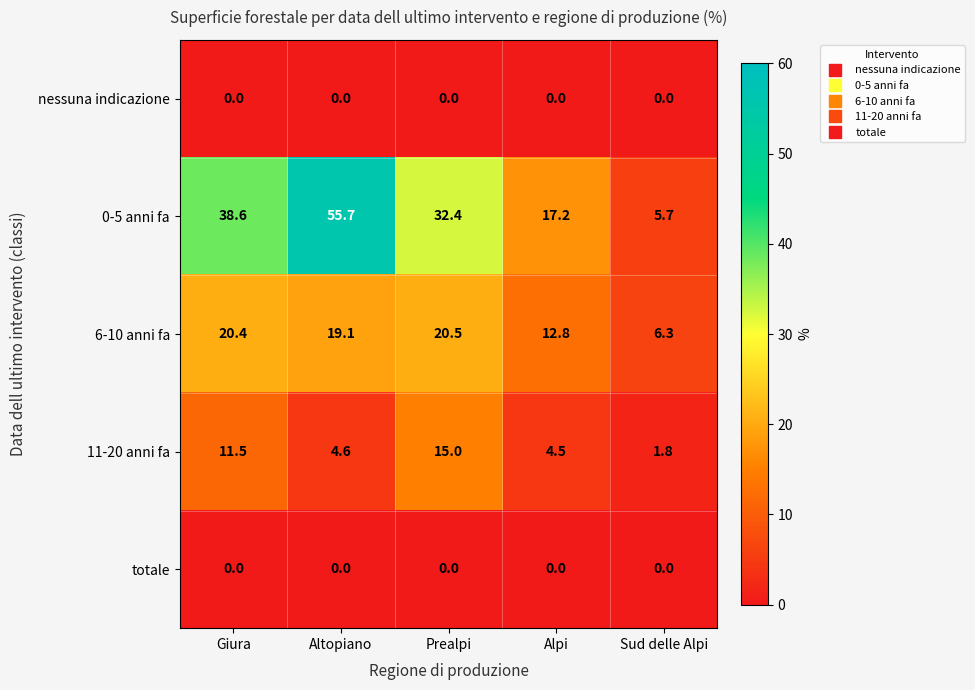

Where does the 0-5 anni fa series first go above 32?

Giura